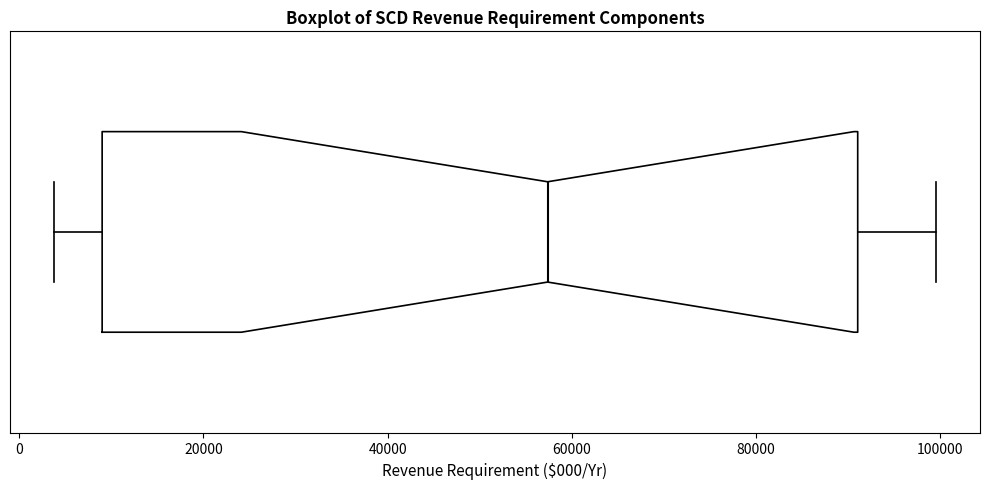

Read this box plot against the x-axis: the position of the median line, the range covered by the box, and the ends of both whiskers. The values are not printed on the chart, so give them approximately, as read against the axis.

median 58000, box 10000 to 92000, whiskers 4000 to 100000